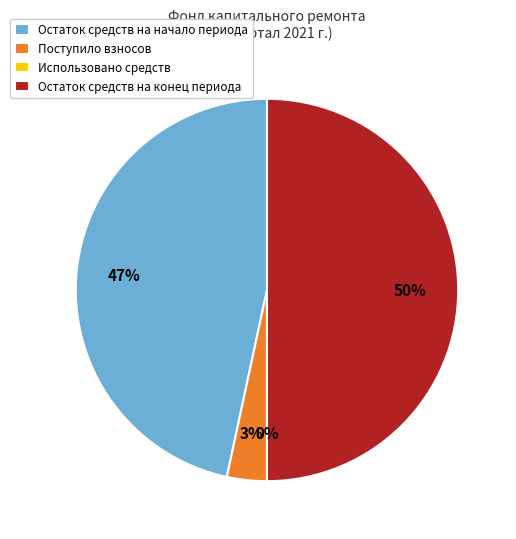

Is the sum of Поступило взносов and Остаток средств на конец периода greater than half?

Yes